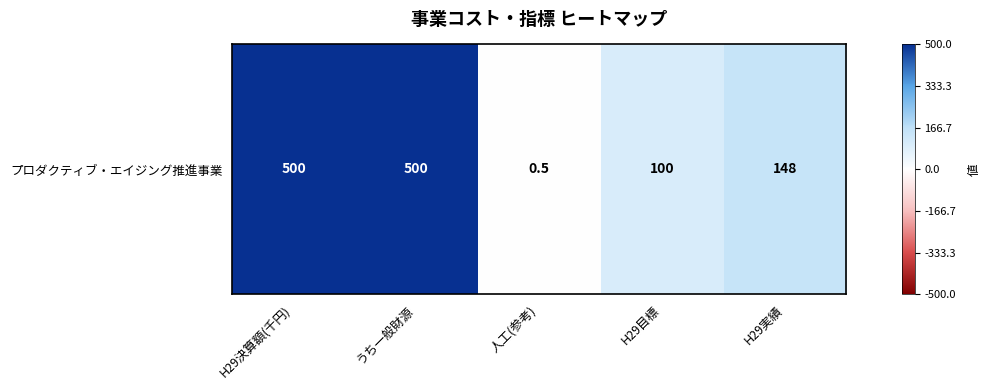

At which category does the chart reach its peak across all series?

H29決算額(千円)